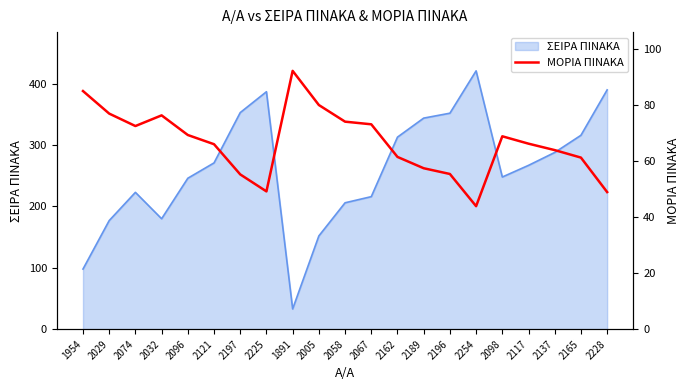

How many points are higher than both their immediate neighbors (excluding endpoints)?

3